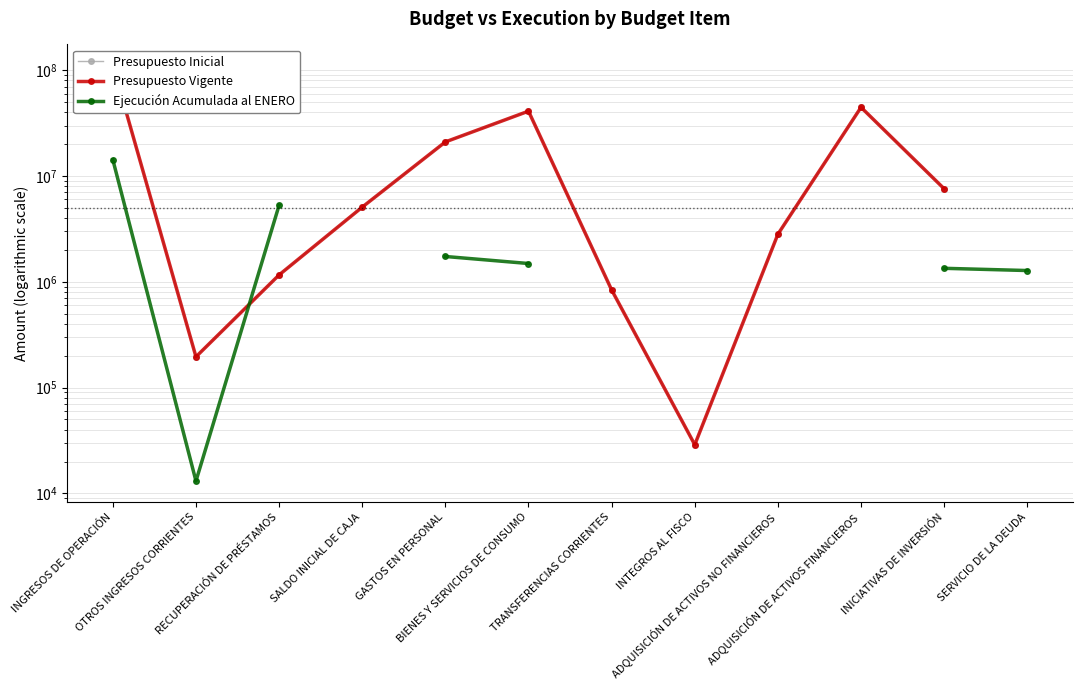

What is the total value across all series at RECUPERACIÓN DE PRÉSTAMOS?

7612172.0